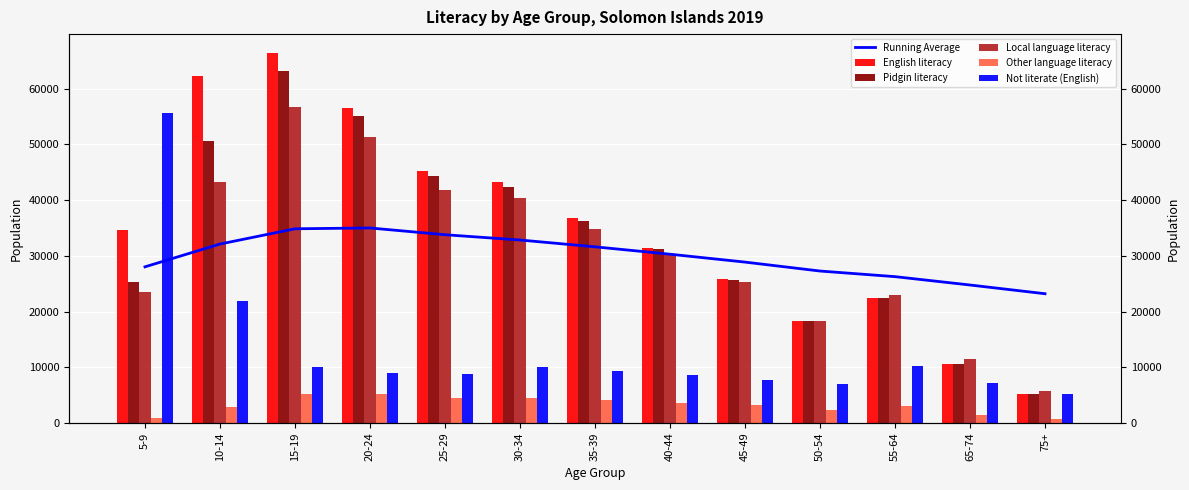

At which label is Local language literacy closest to 31258?

40-44